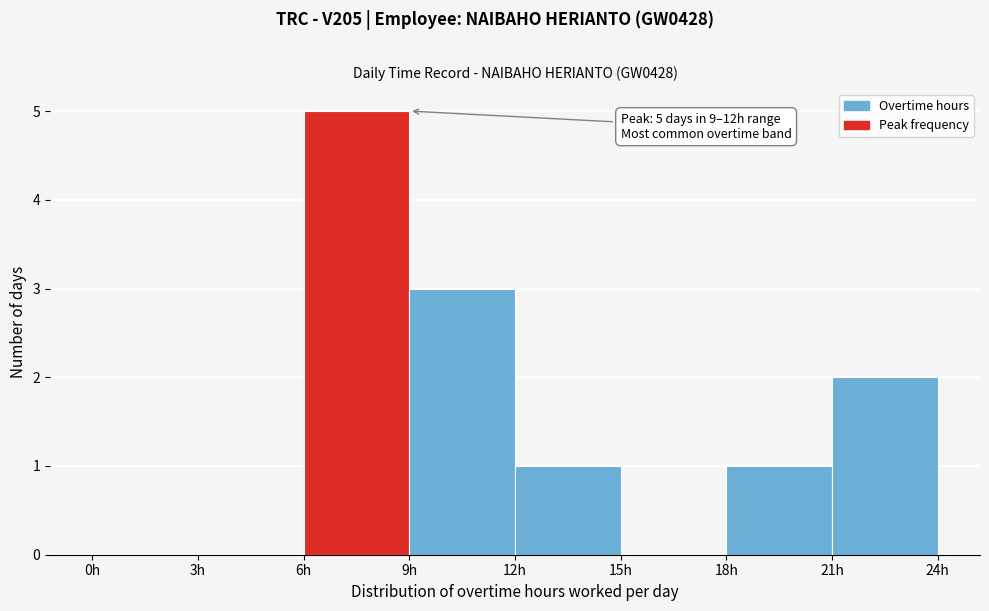

Over which range of the x-axis is the bar tallest?

6 to 9